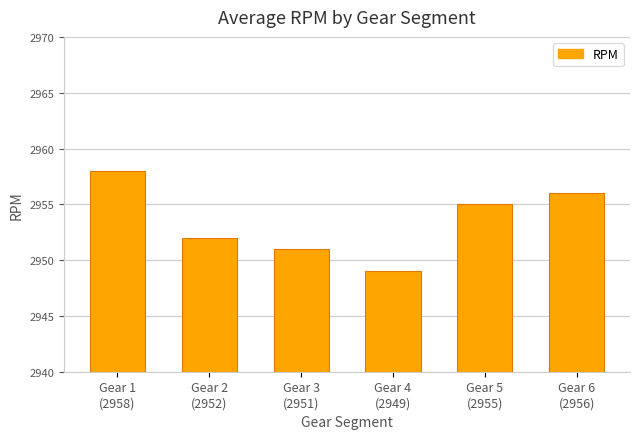

Reading left to right, list all the values displayed in this chart.

2958	2952	2951	2949	2955	2956